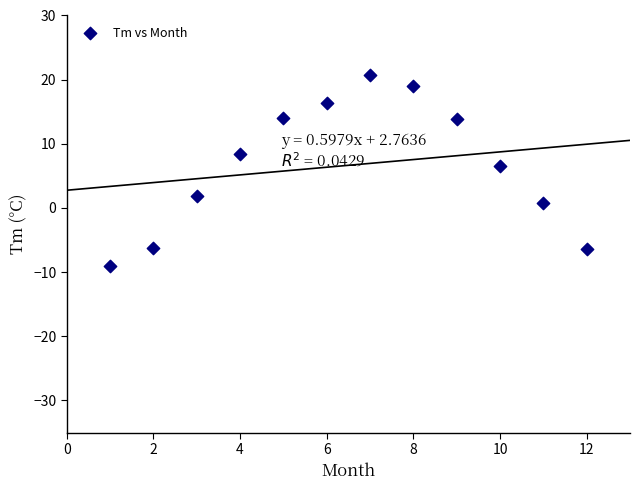

What Y value in the scatter plot is closest to 5?

6.5